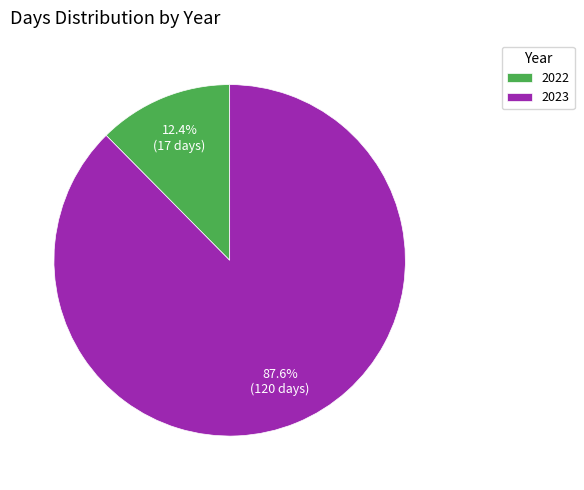

To the nearest percent, what is the difference between the 2023 and 2022 slice percentages?

75%